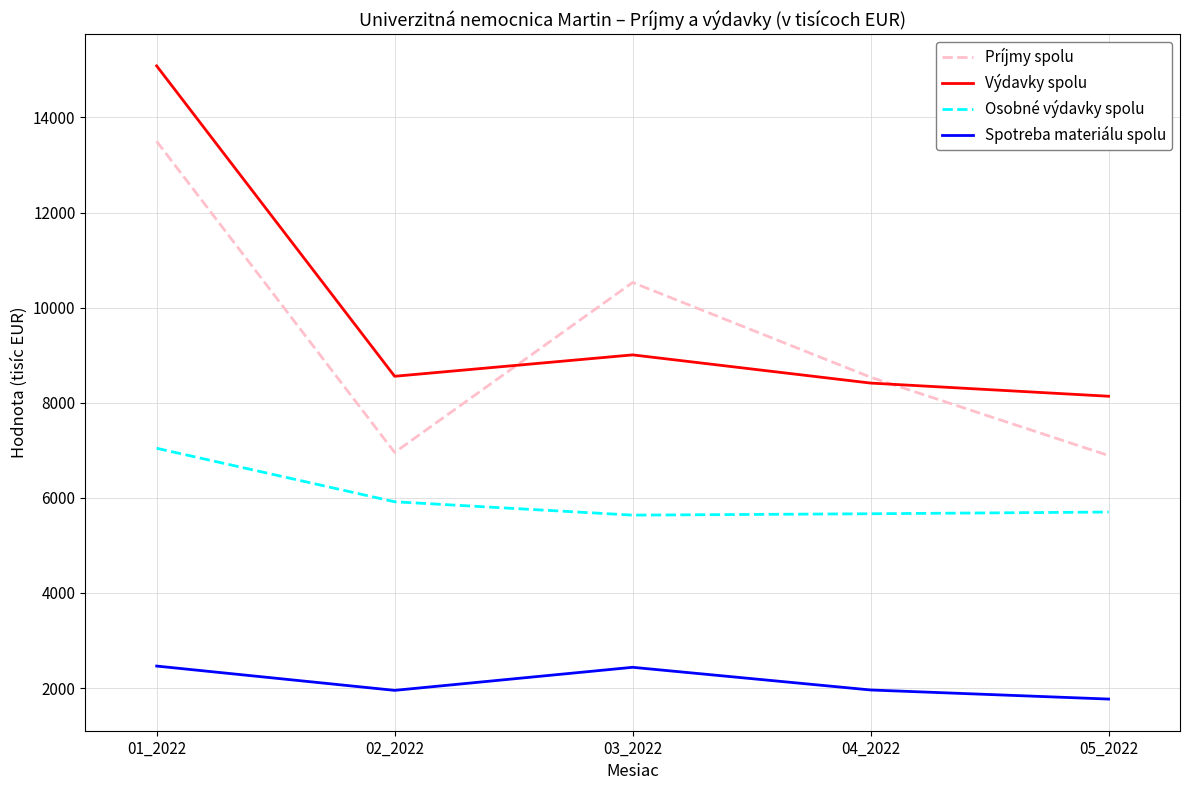

Is the value of Spotreba materiálu spolu at 04_2022 greater than the value of Výdavky spolu at 04_2022?

No